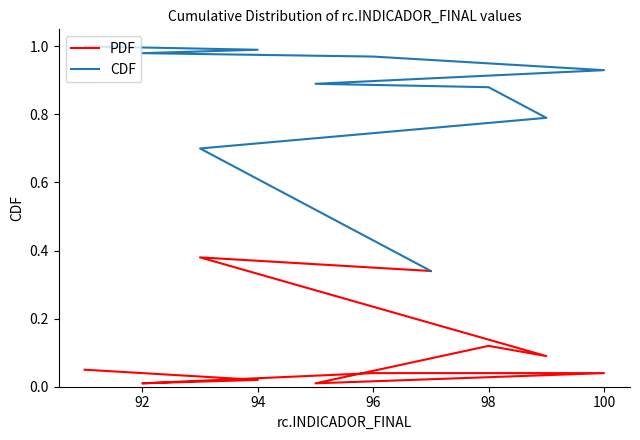

What is the sum of the PDF values at 102 and 98?

0.1